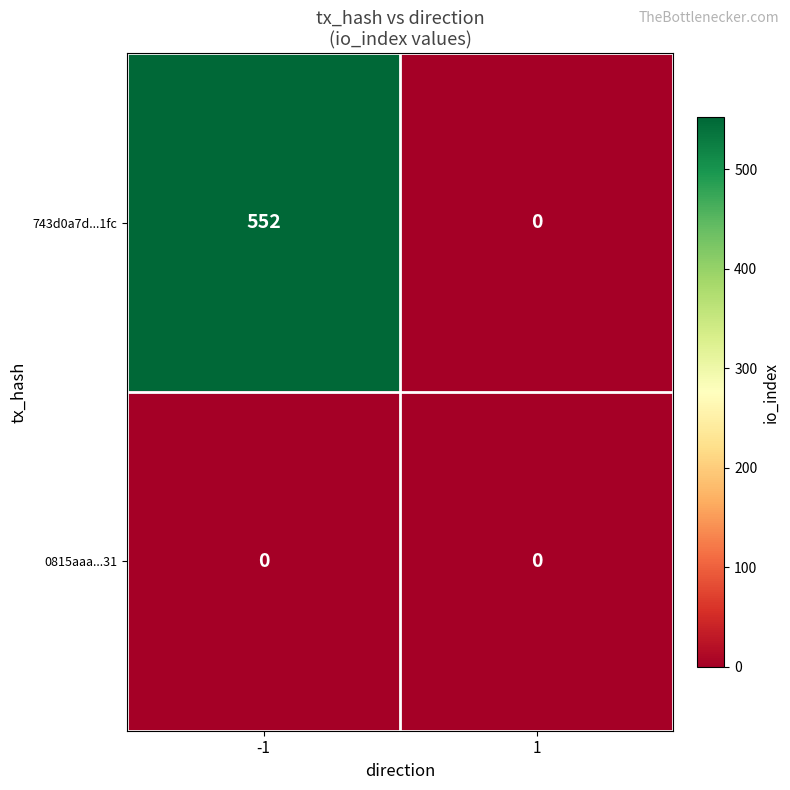

Which series changed the most between -1 and 1?

743d0a7d...1fc